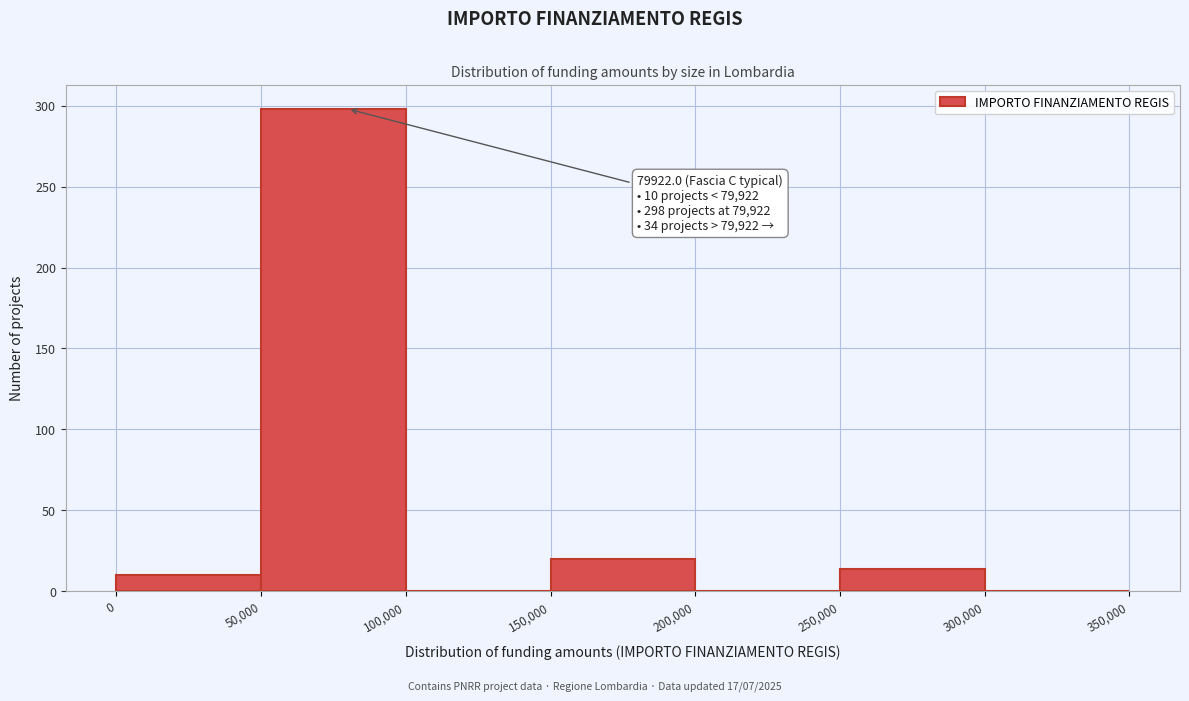

Over which range of the x-axis is the bar tallest?

50,000 to 100,000